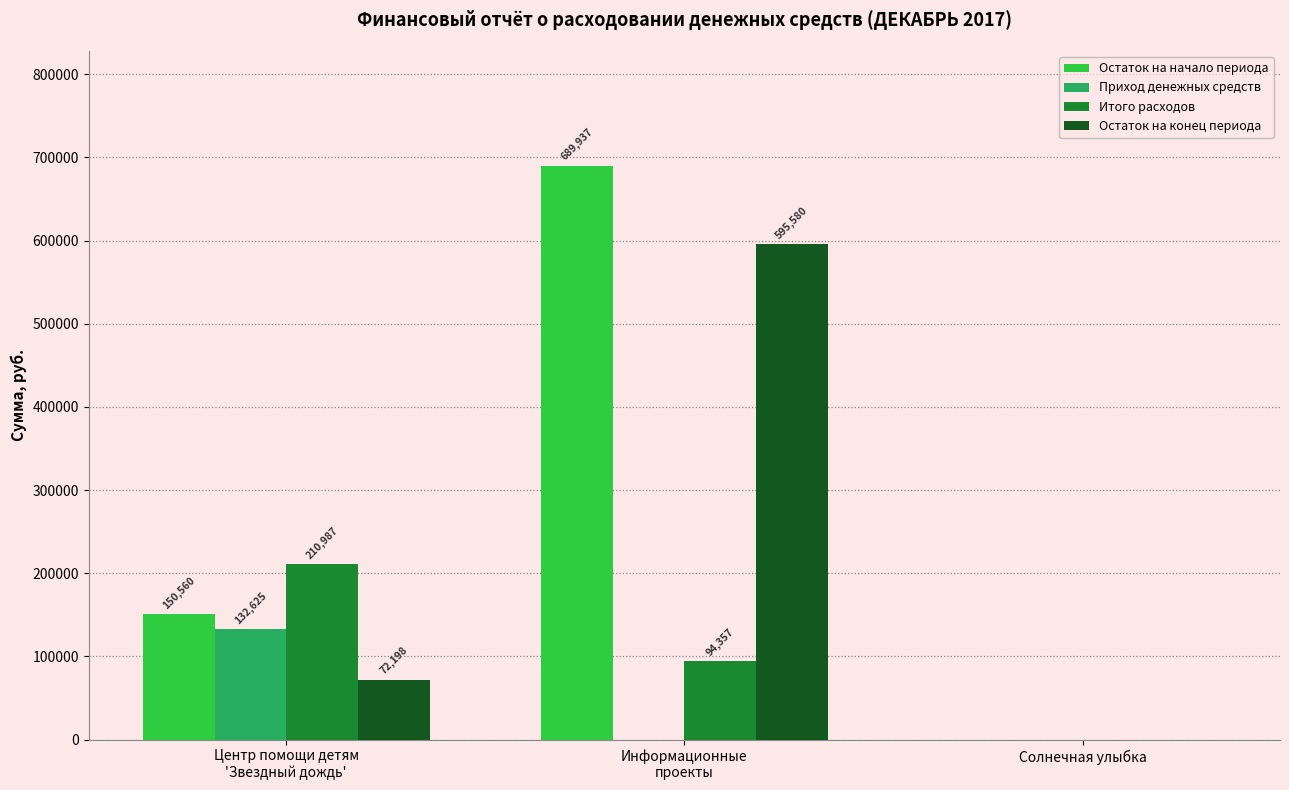

The value of Остаток на конец периода at Информационные
проекты is 217510.2. True or false?

False